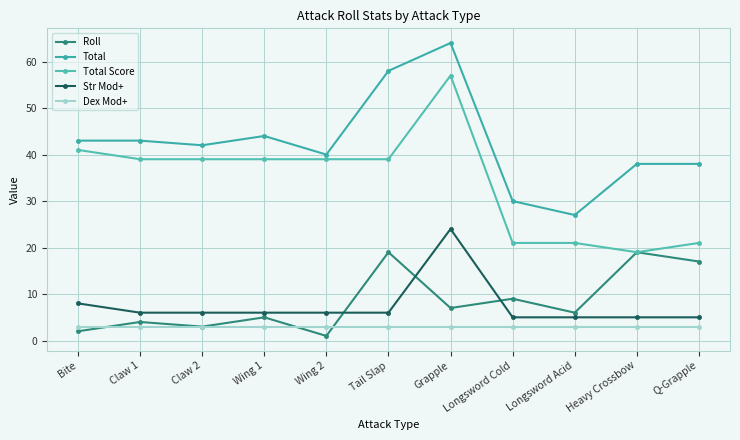

What is the sum of all Str Mod+ values?

82